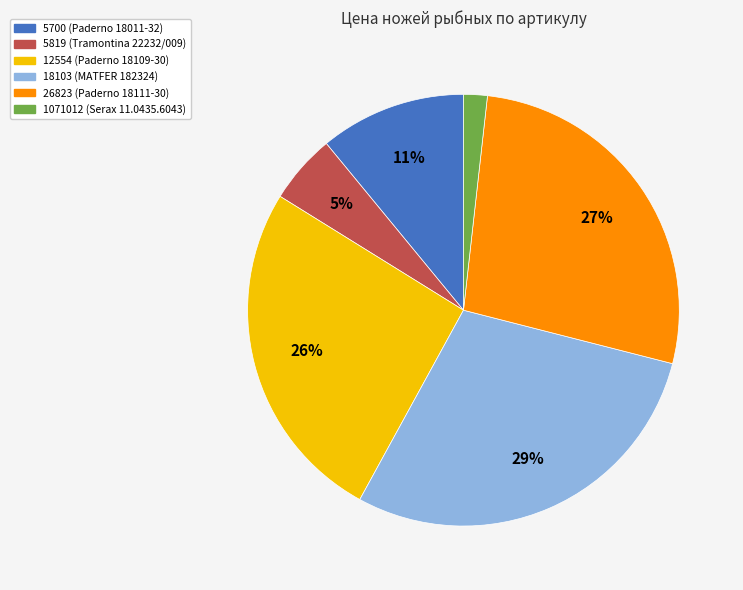

The 5819 slice represents 19% of the pie. True or false?

False